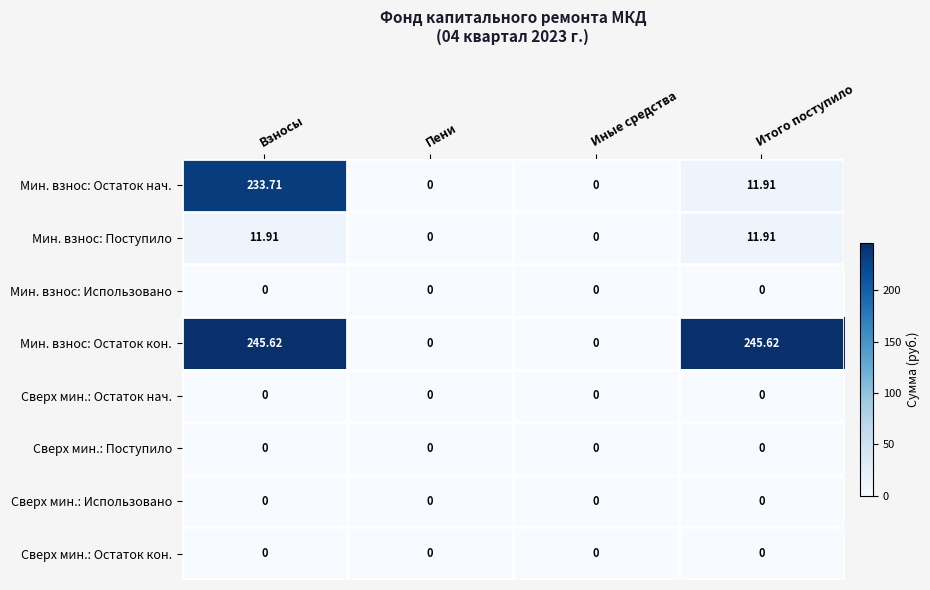

Which series has the largest range (max minus min)?

Мин. взнос: Остаток кон.